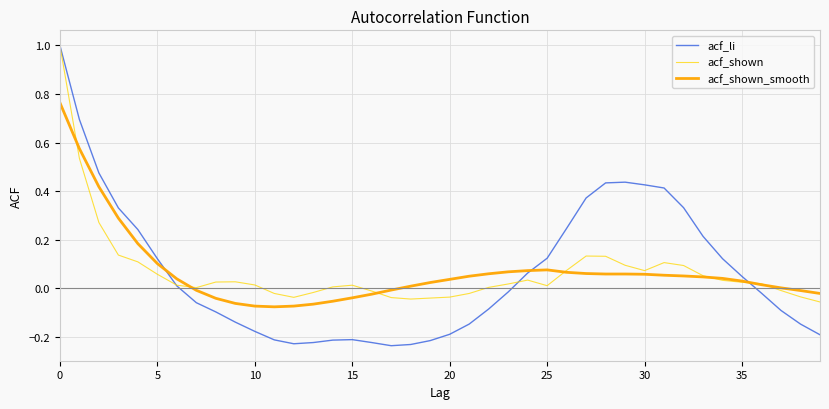

Which series has the widest spread of values?

acf_li